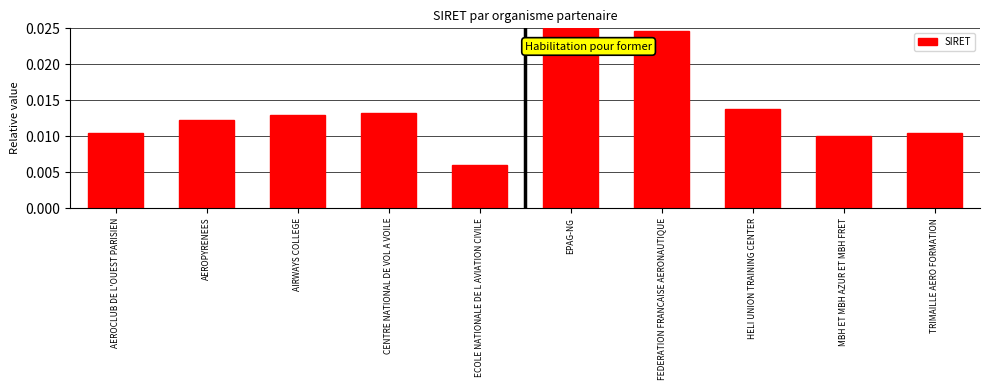

At which category does the chart reach its peak across all series?

EPAG-NG